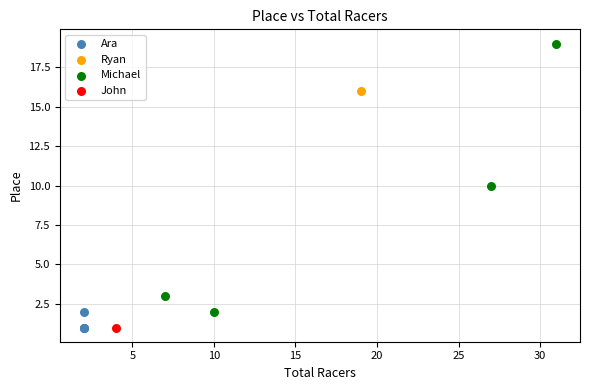

What are all the series names shown in the legend?

Ara, Ryan, Michael, John